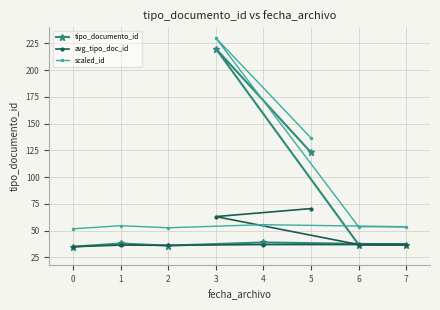

Between 1 and 5, which series saw the biggest shift?

tipo_documento_id